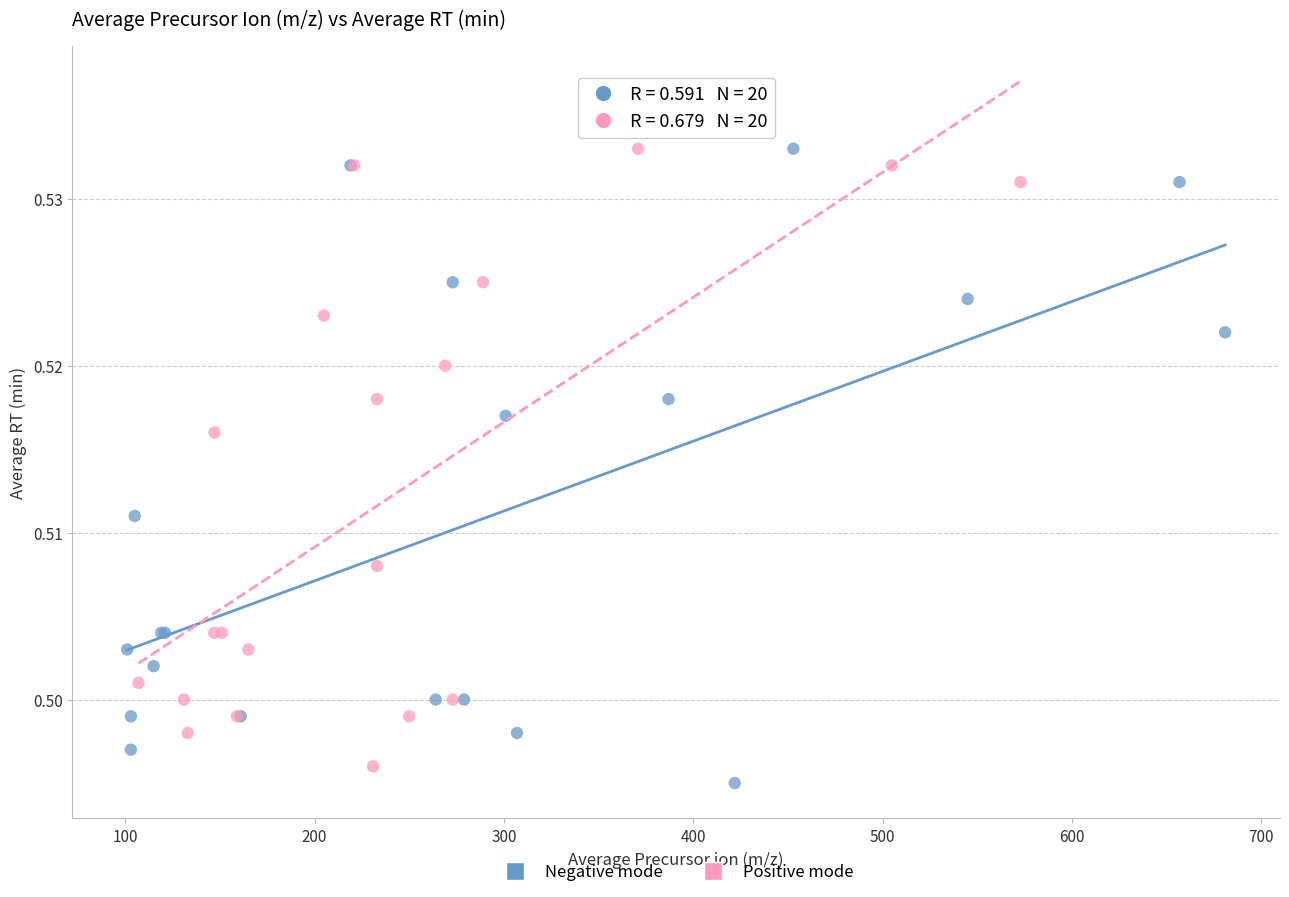

Which series has the widest spread of Y values?

Negative mode